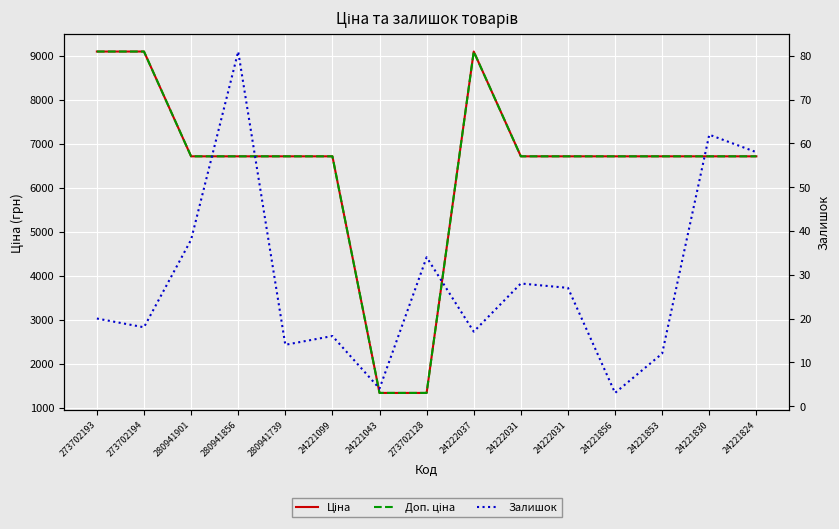

At which label is Залишок closest to 42?

280941901